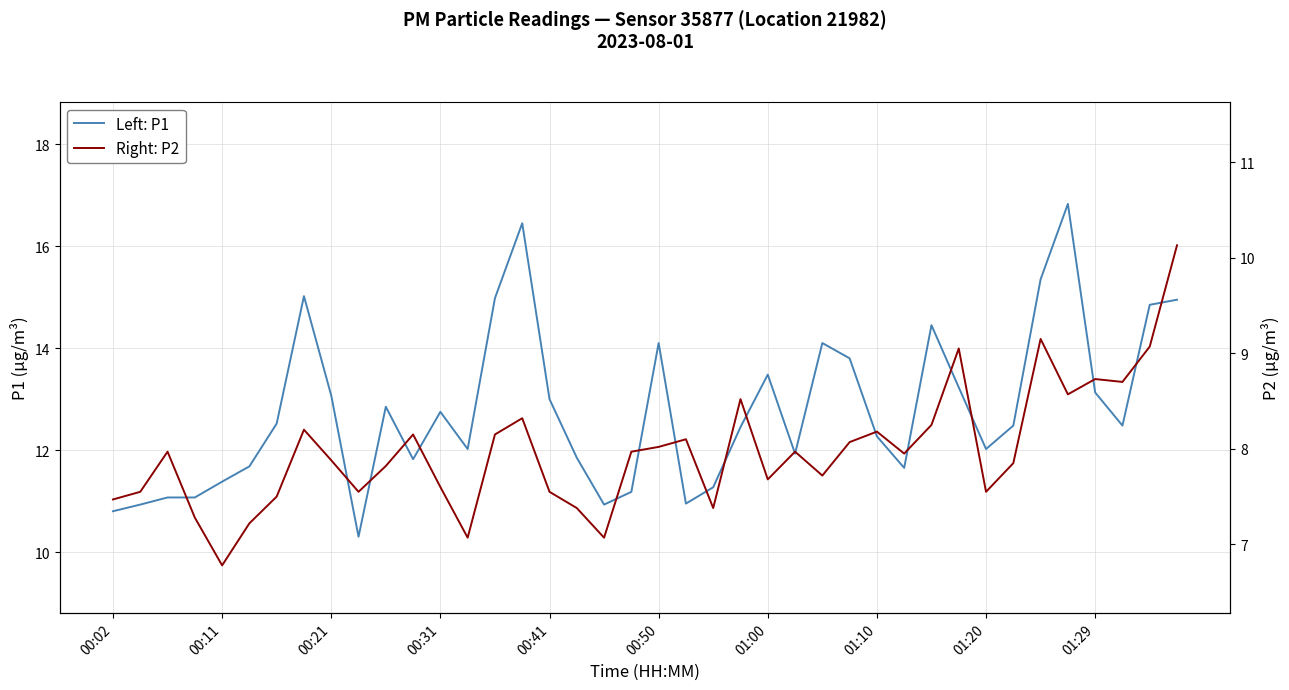

The Left: P1 series shows 3.0 at 37. True or false?

False